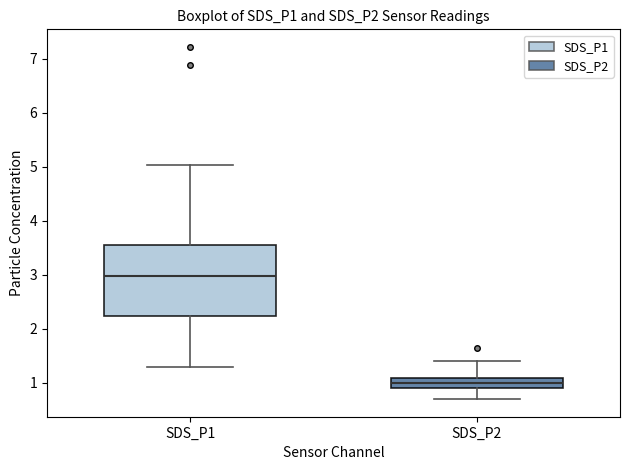

Where is the lower edge of the box for SDS_P2 on the y-axis? The values are not printed on the chart, so give them approximately, as read against the axis.

0.9